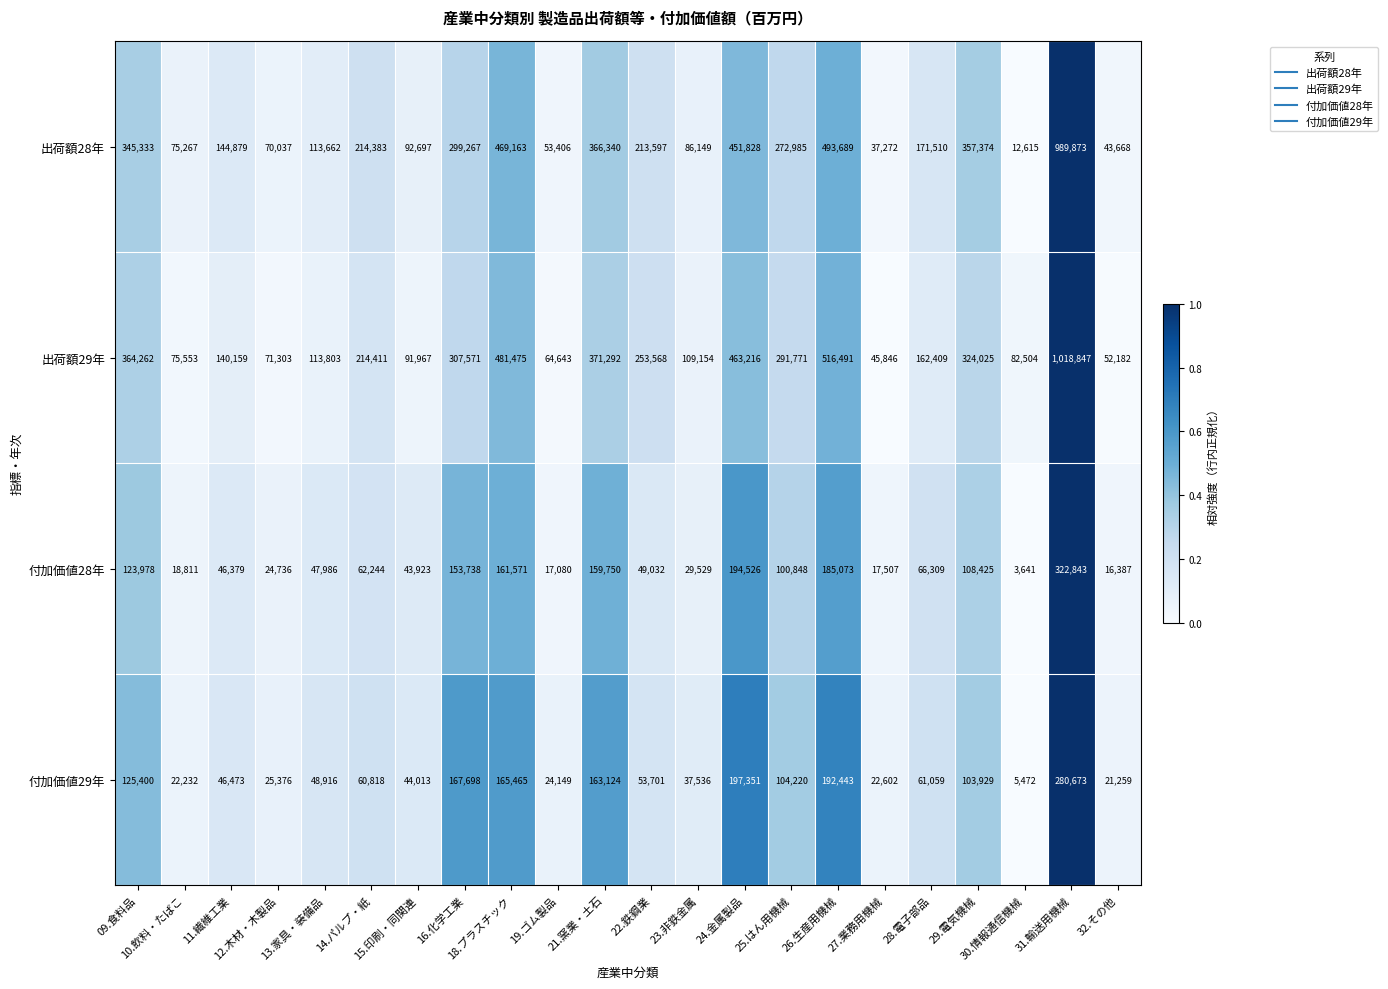

What is the spread (max minus min) of values at 24.金属製品?

268690